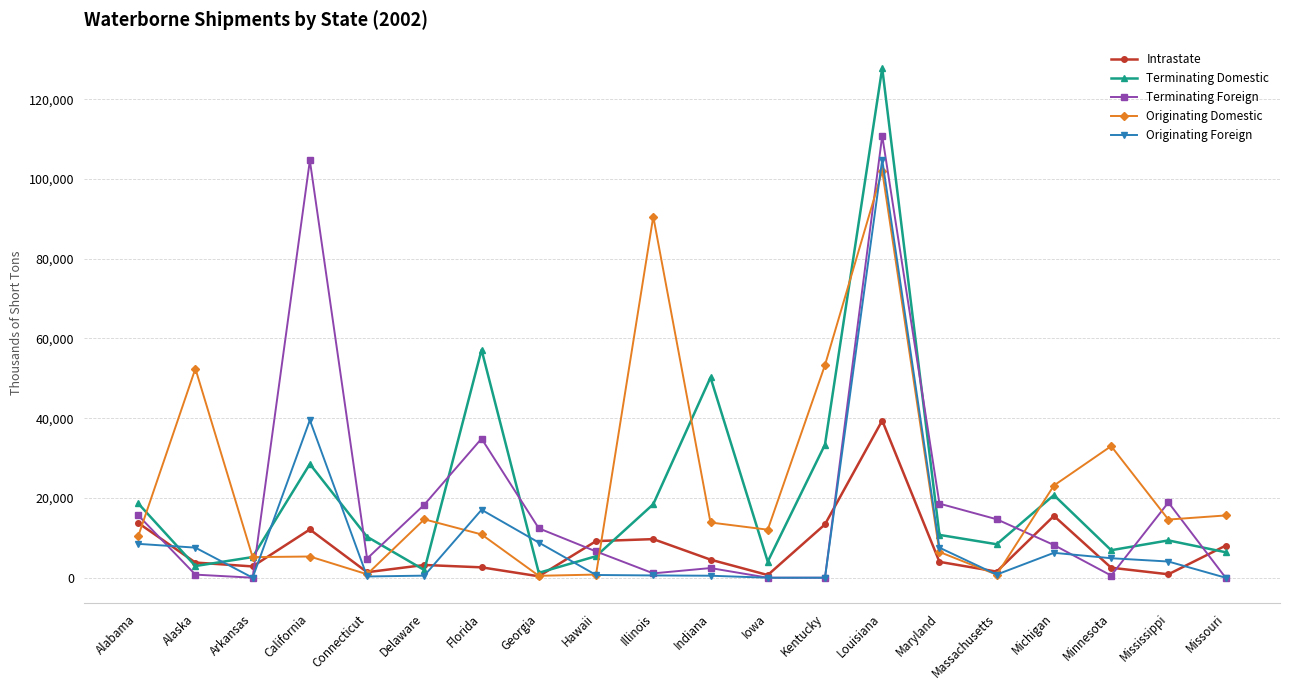

What is the total value across all series at Alaska?

67479